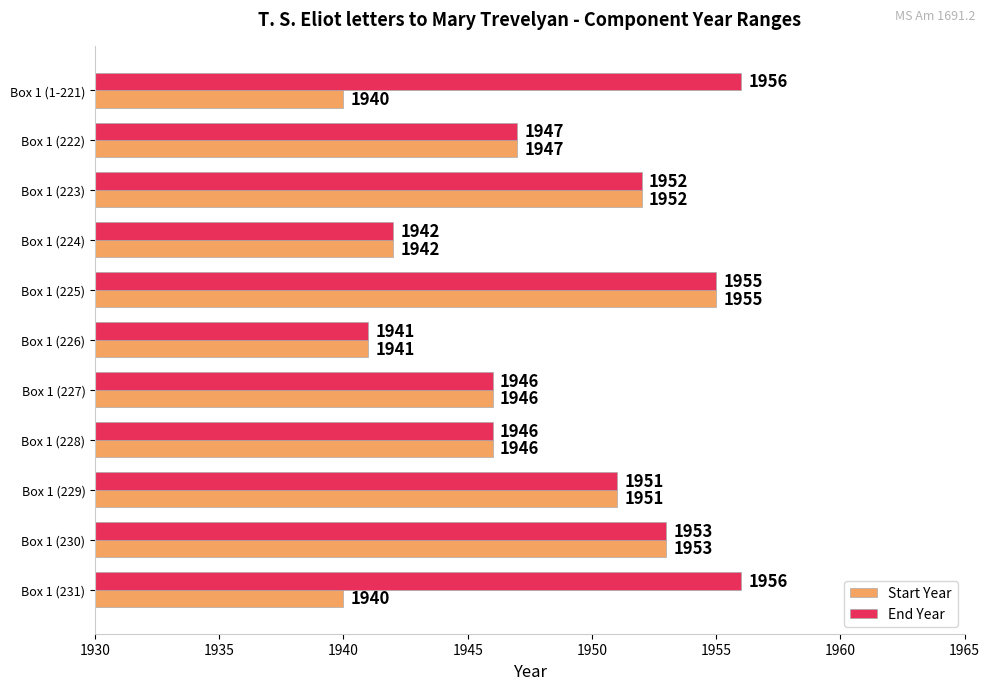

At which label is Start Year closest to 1947?

Box 1 (222)